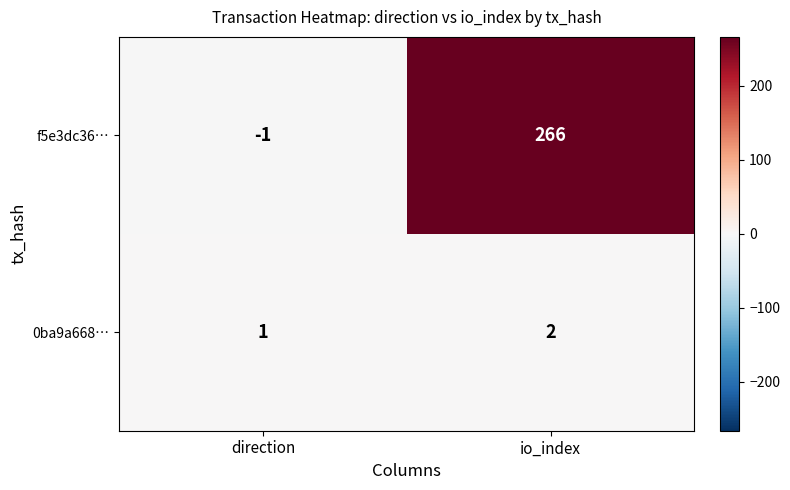

Rank the series by their average value, from highest to lowest.

f5e3dc36…, 0ba9a668…